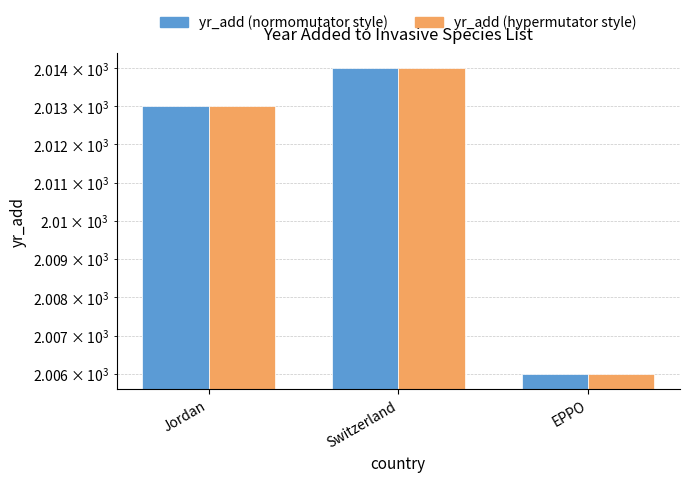

Which category has the highest value across all series?

Switzerland